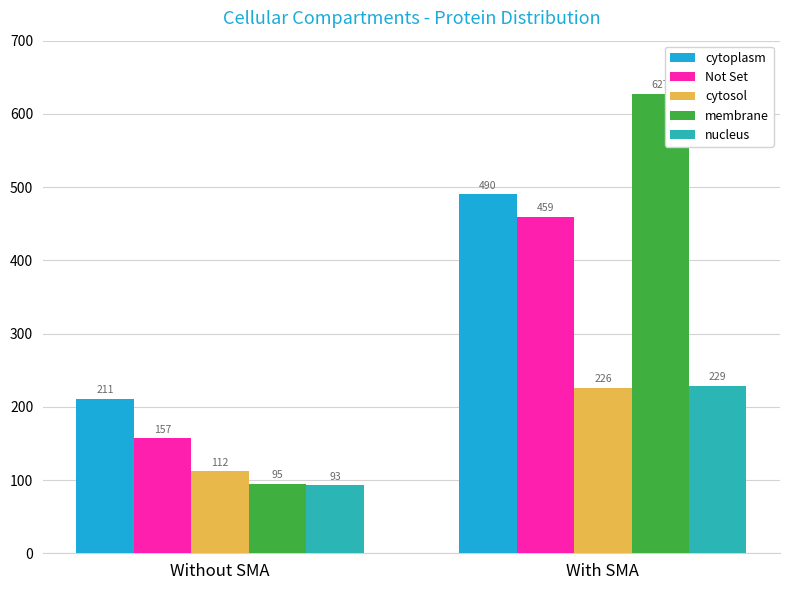

Rank the series by their maximum value, from highest to lowest.

membrane, cytoplasm, Not Set, nucleus, cytosol